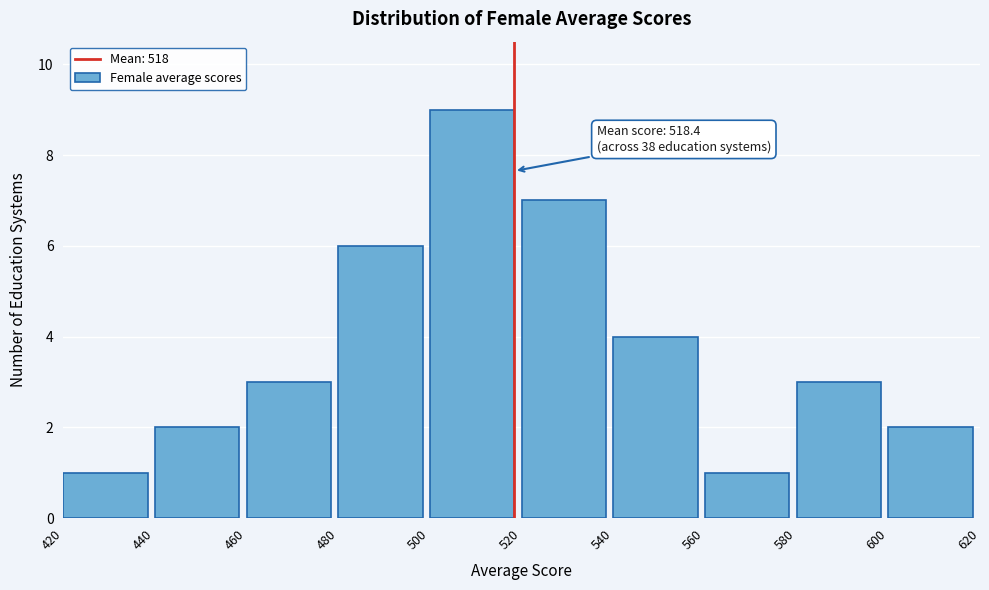

Which range on the x-axis has the tallest bar?

500 to 520